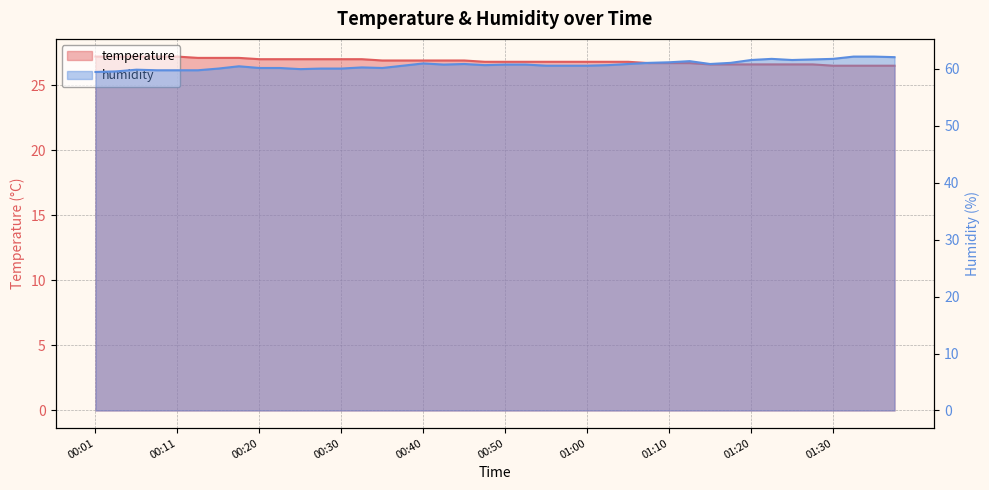

Which series changed the most between 12 and 33?

humidity